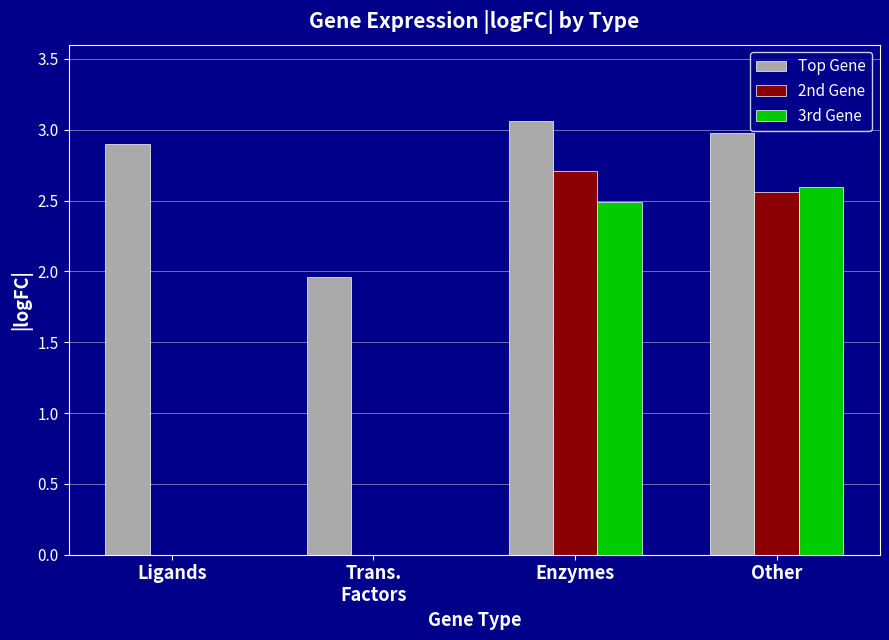

The 3rd Gene series shows 2.5 at Enzymes. True or false?

True